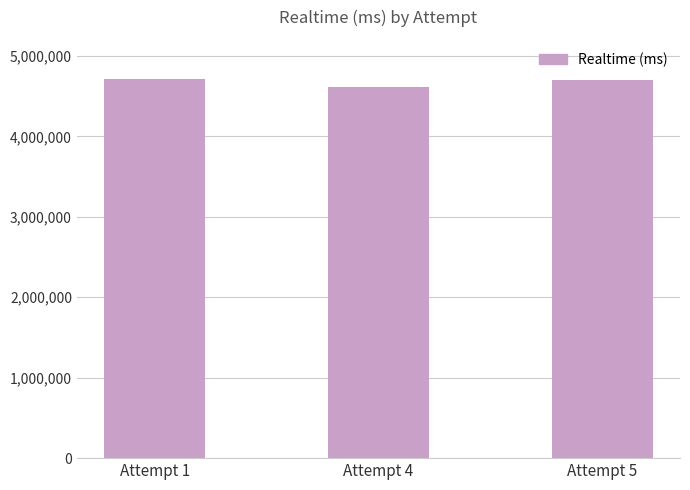

What is the ratio of the value at Attempt 4 to the value at Attempt 5?

1.0